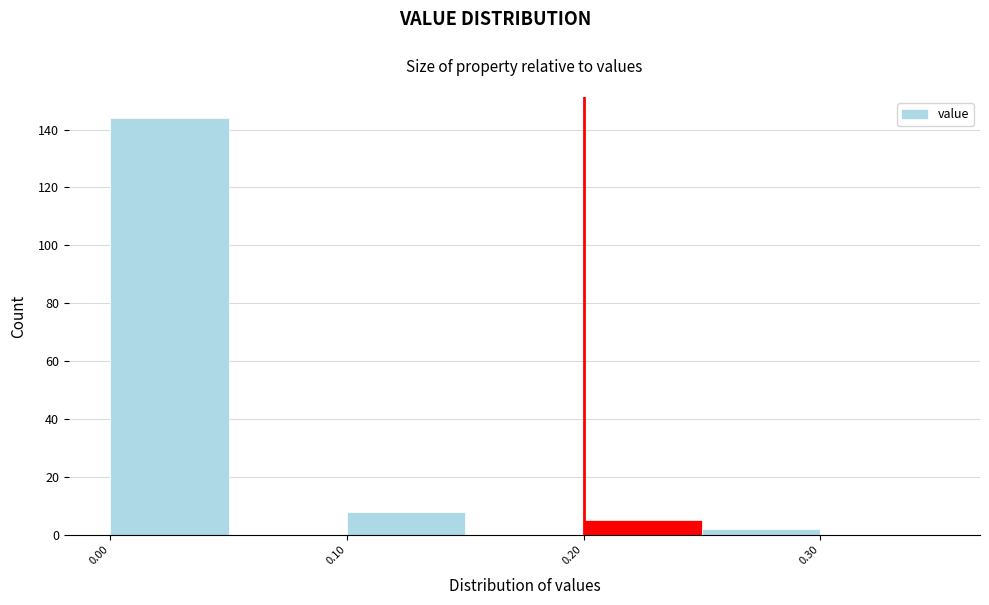

Reading left to right, transcribe this chart: for each bar, give the range it covers on the x-axis and its height. The values are not printed on the chart, so give them approximately, as read against the axis.

0.00 to 0.05: 144
0.05 to 0.10: 0
0.10 to 0.15: 8
0.15 to 0.20: 0
0.20 to 0.25: 6
0.25 to 0.30: 2
0.30 to 0.35: 0